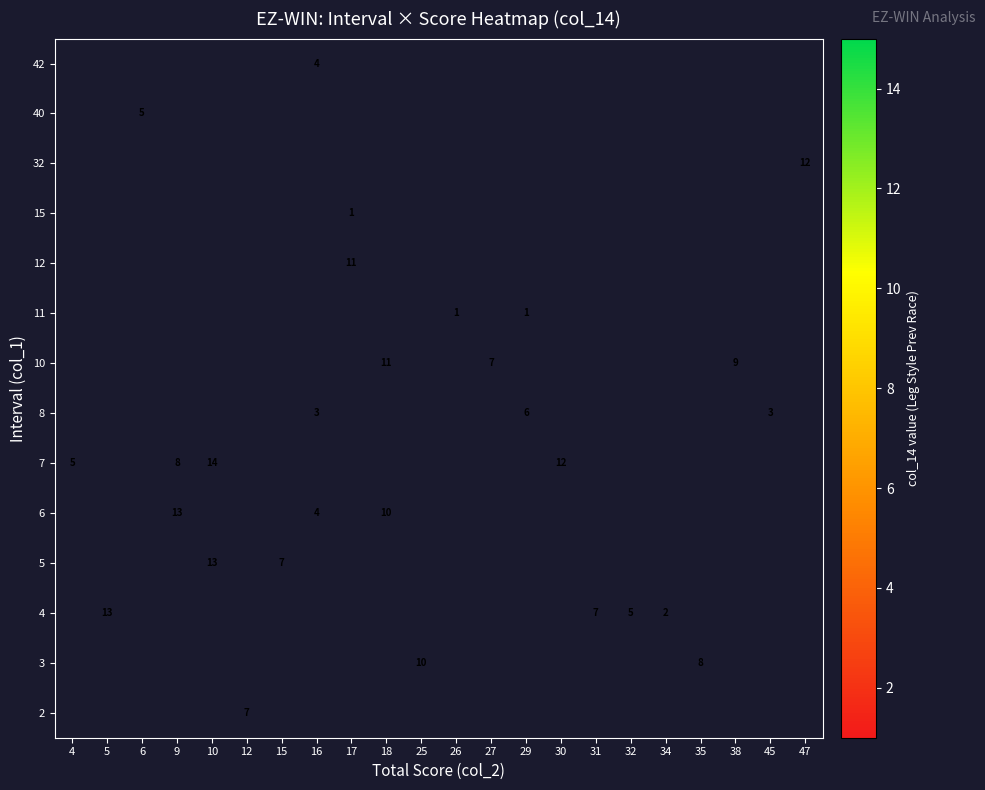

The value of 10 at 27 is 4. True or false?

False